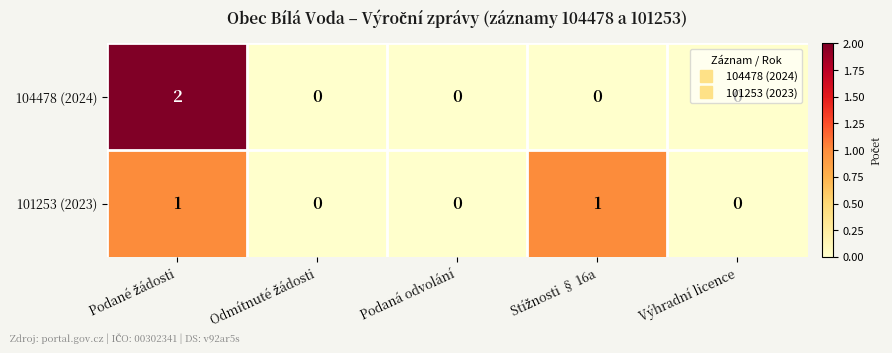

How many 104478 (2024) values are between 0 and 1?

4